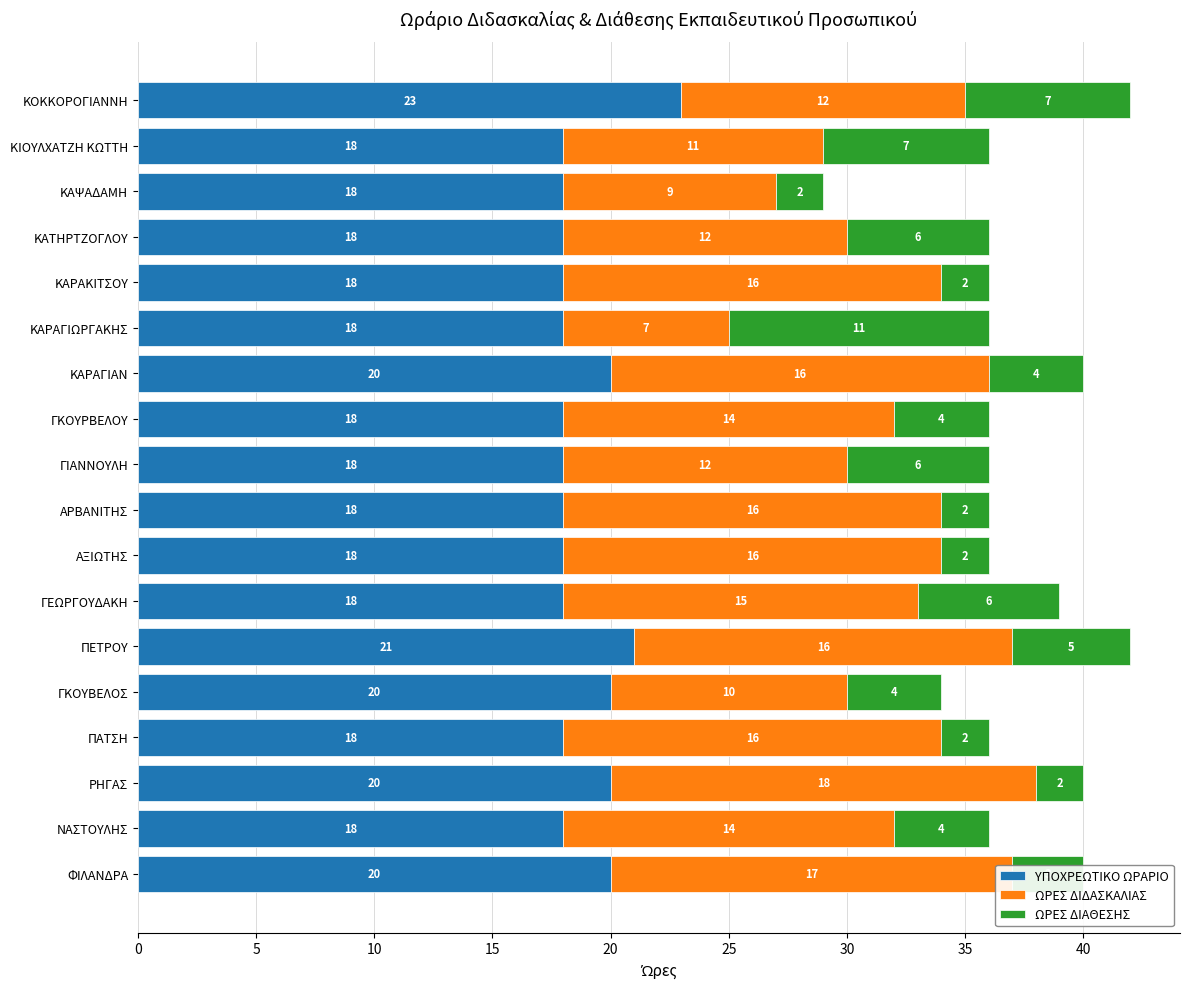

True or false: ΥΠΟΧΡΕΩΤΙΚΟ ΩΡΑΡΙΟ has a value of 35 at ΠΕΤΡΟΥ.

False